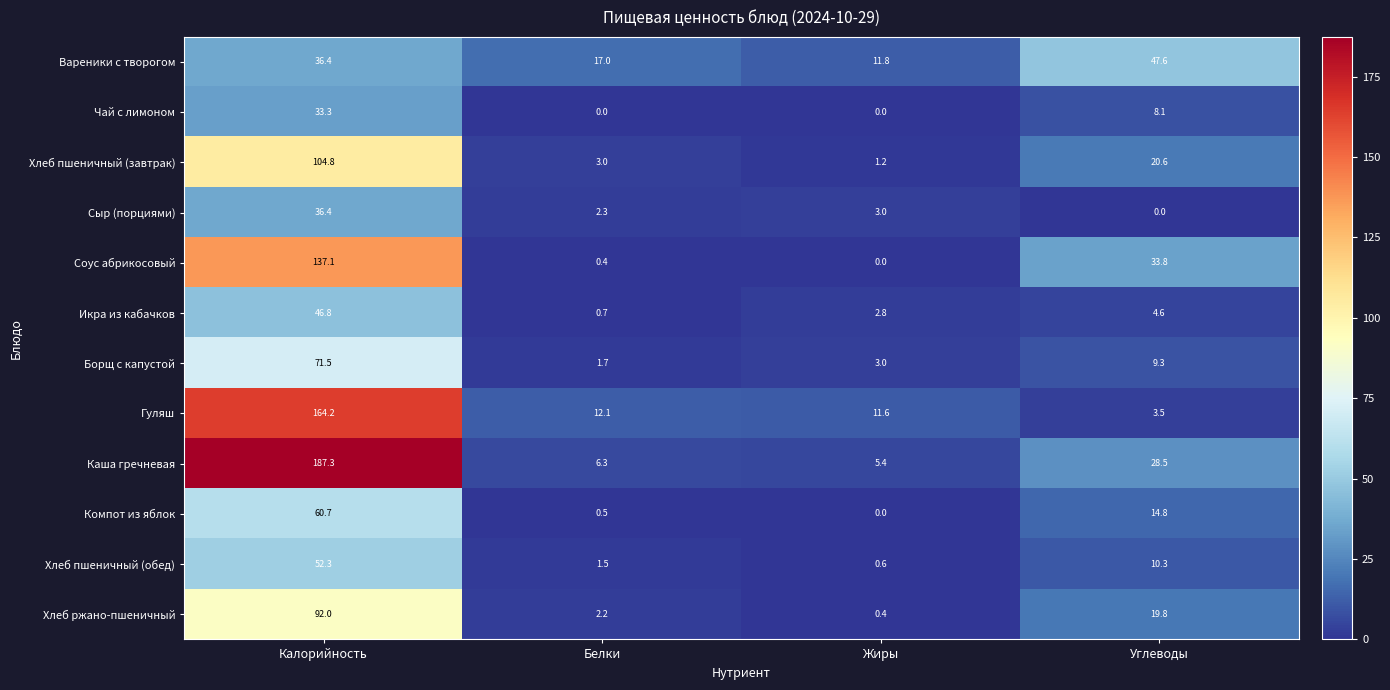

Which series has the widest spread of values?

Каша гречневая